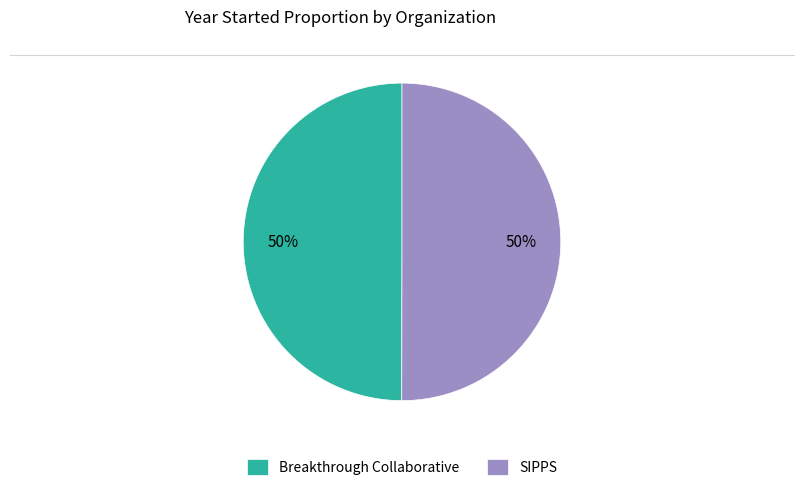

Approximately how many times larger is the value at Breakthrough Collaborative compared to SIPPS?

1.0